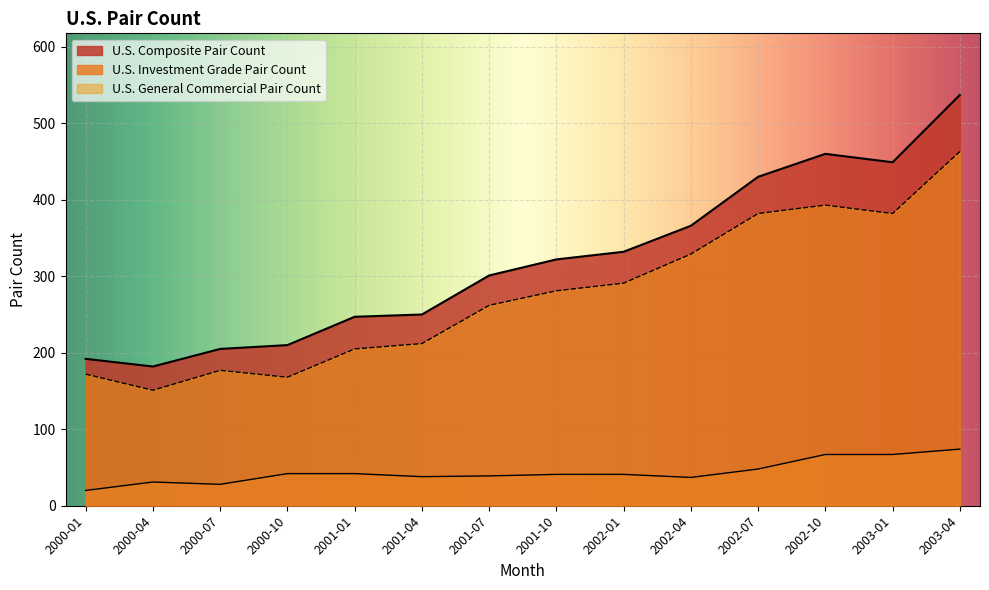

True or false: U.S. Composite Pair Count and U.S. Investment Grade Pair Count cross at least once.

False